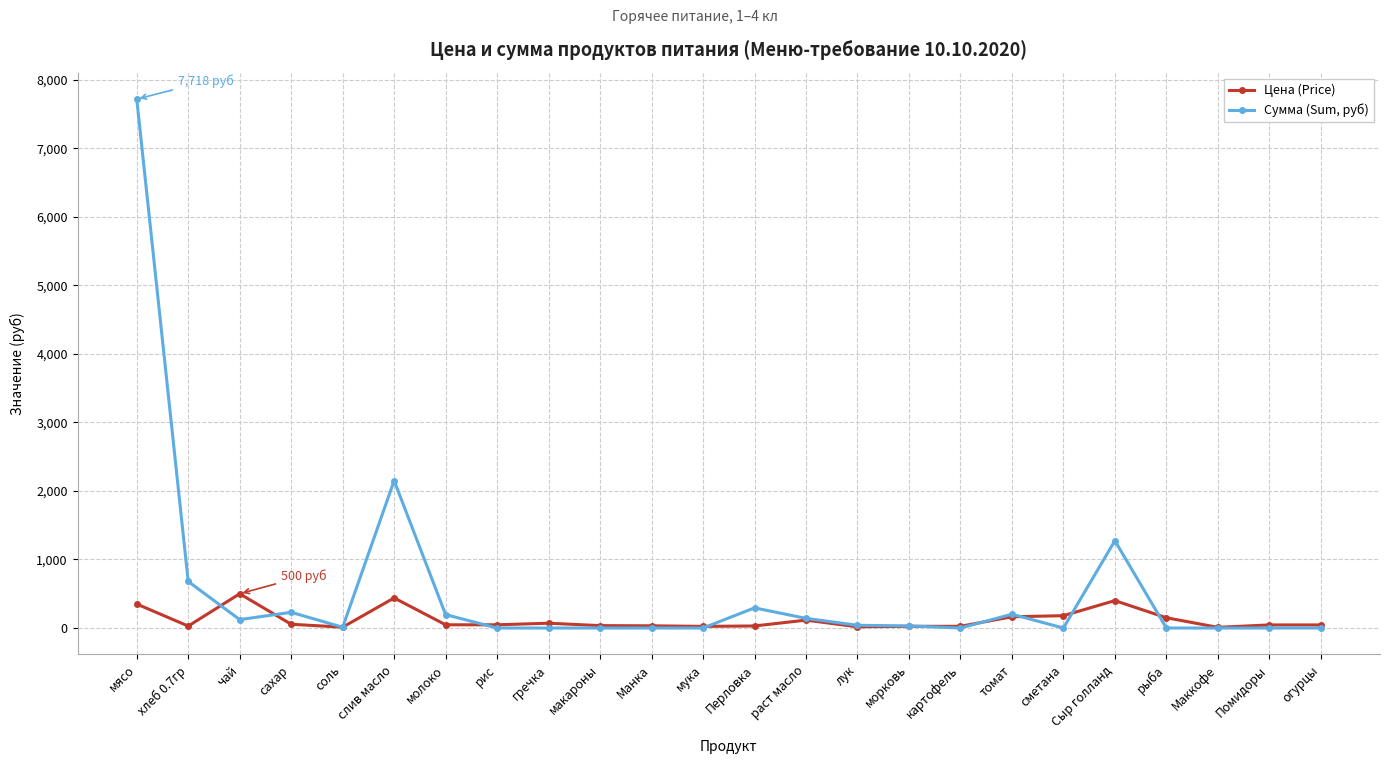

What is the label of the 3rd point from the left?

чай